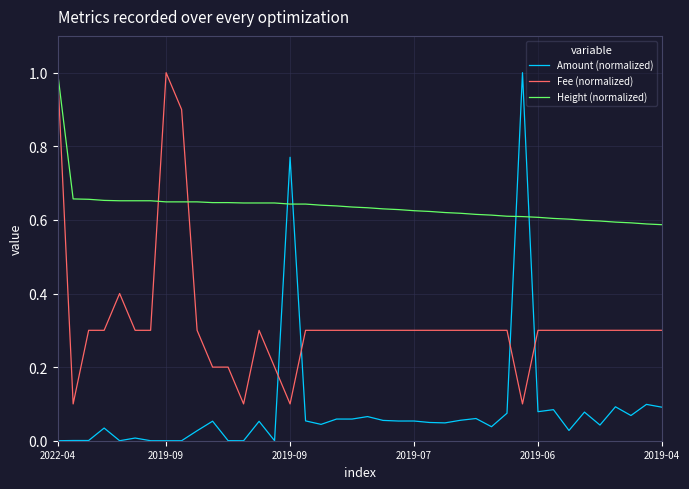

Which series has the largest range (max minus min)?

Amount (normalized)